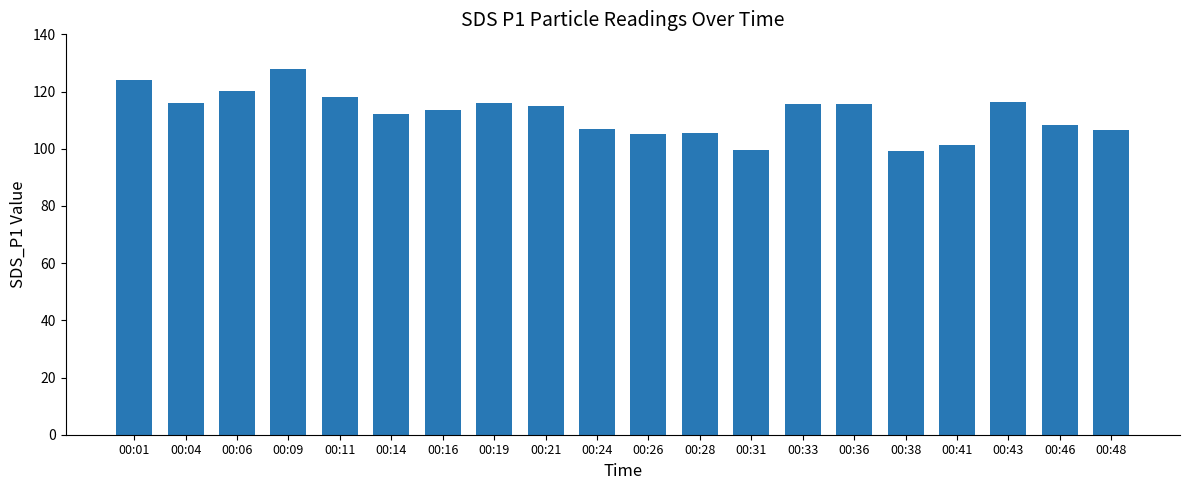

Where does the data first go above 115?

00:01